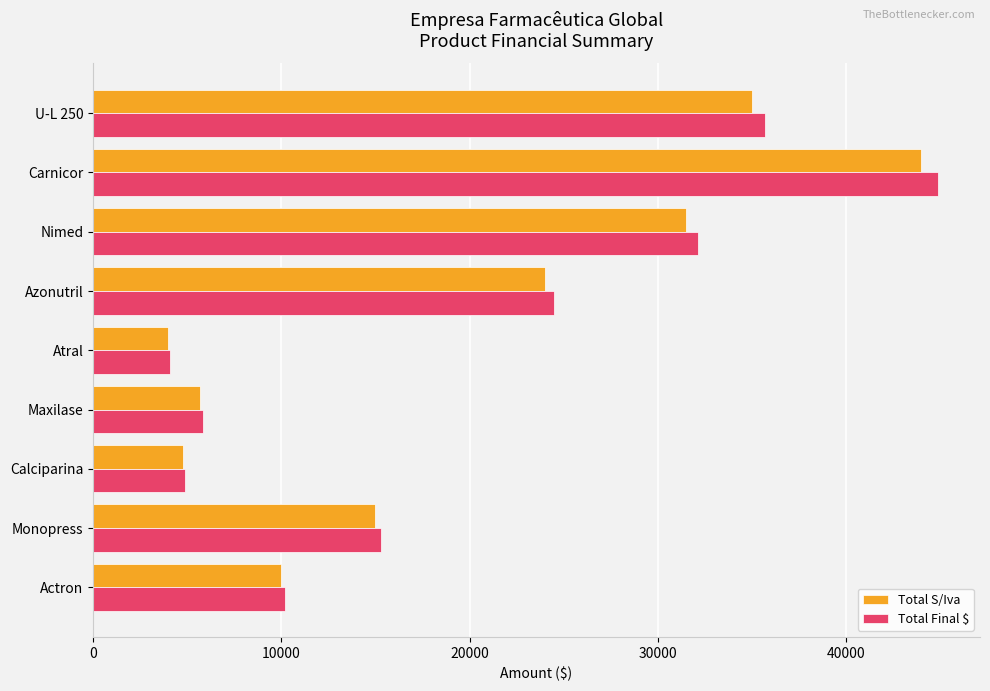

The Total S/Iva series shows 2368 at Calciparina. True or false?

False